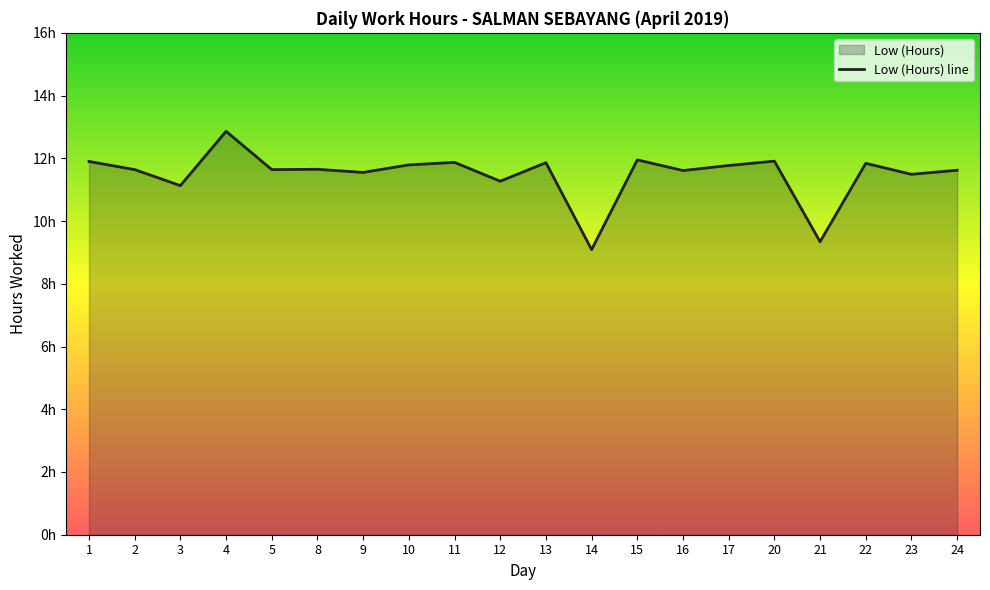

Rank the categories by value from highest to lowest.

4, 15, 20, 1, 11, 13, 22, 10, 17, 8, 2, 5, 24, 16, 9, 23, 12, 3, 21, 14